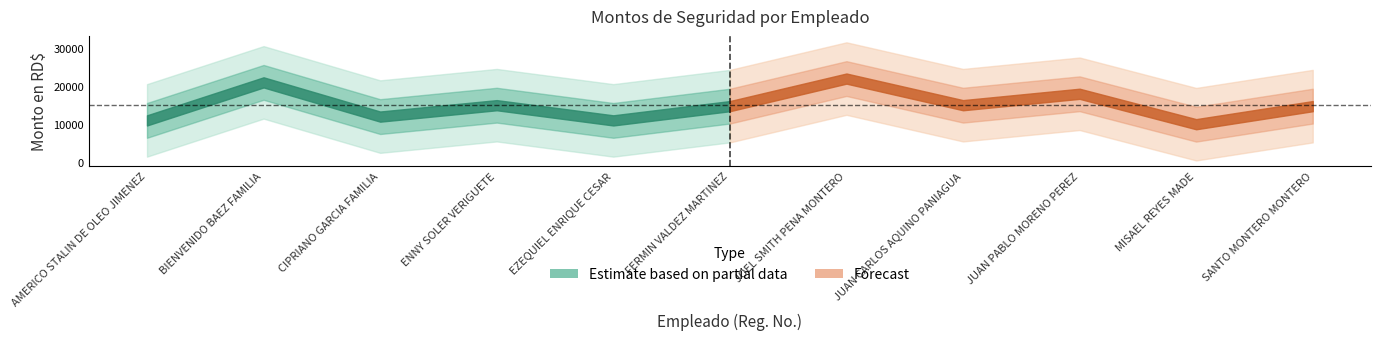

How many values are below 14750?

4